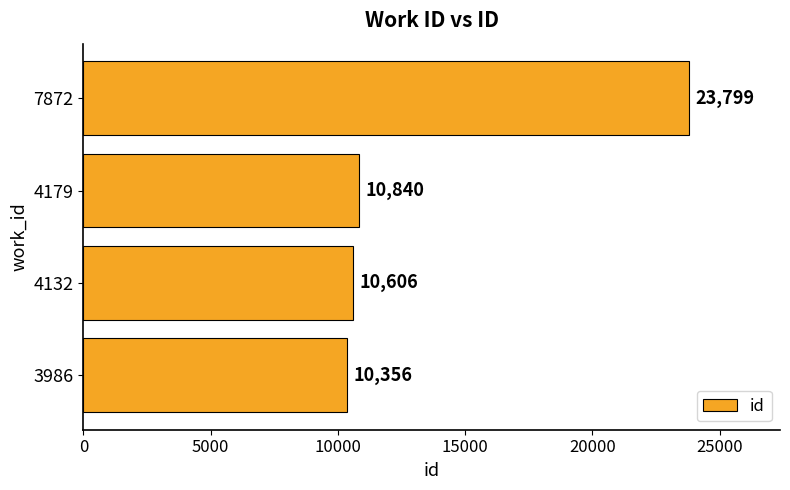

What is the average value?

13900